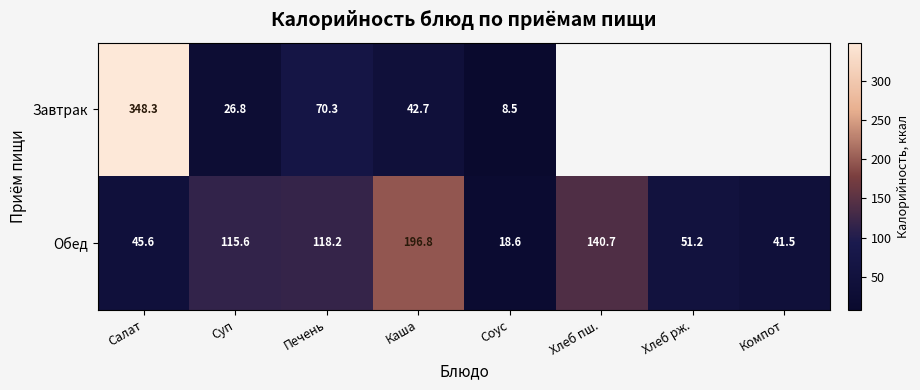

Is it true that Завтрак equals 46.6 at Суп?

False